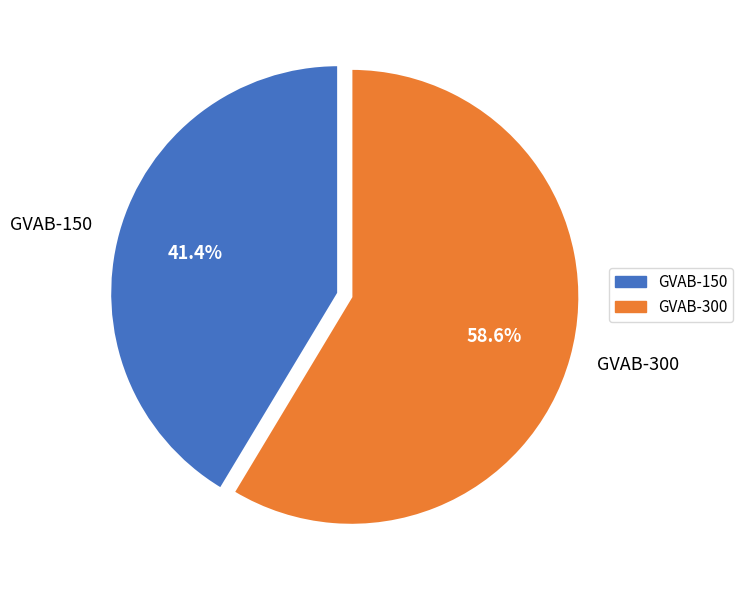

The GVAB-300 slice represents 49% of the pie. True or false?

False